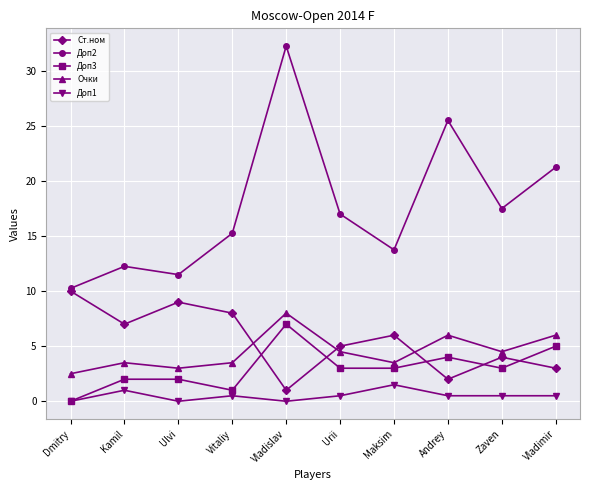

Which series has the largest range (max minus min)?

Доп2